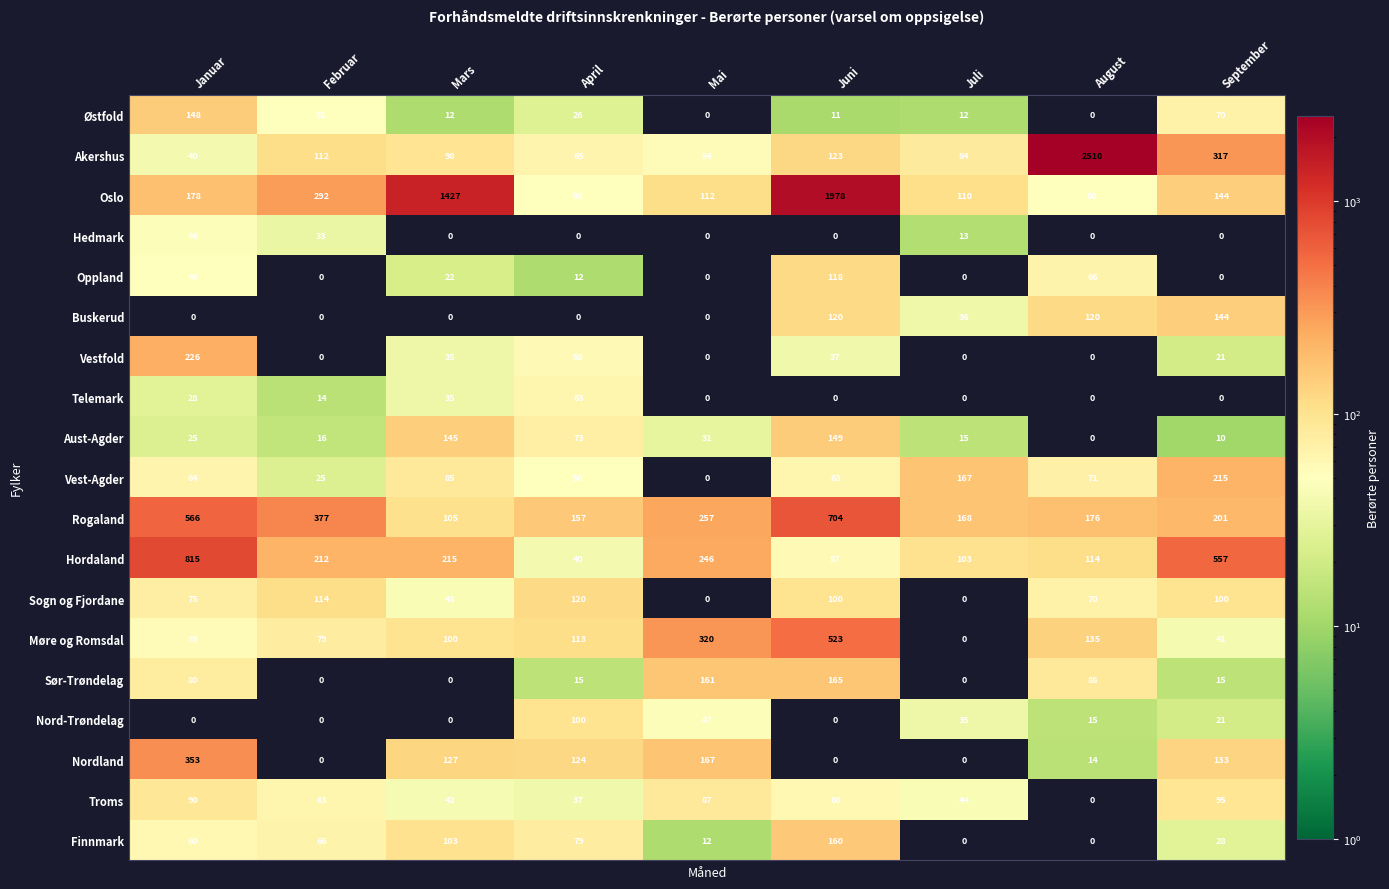

How many values in the Vest-Agder series are below 64?

4